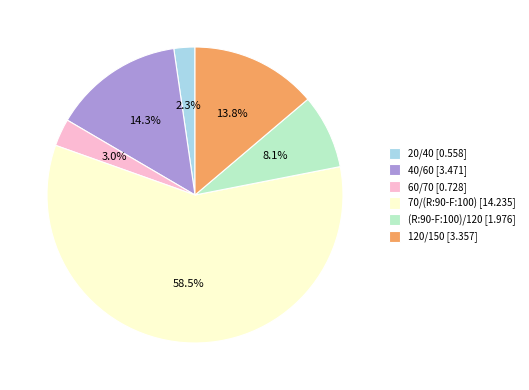

Does any single category account for the majority?

Yes